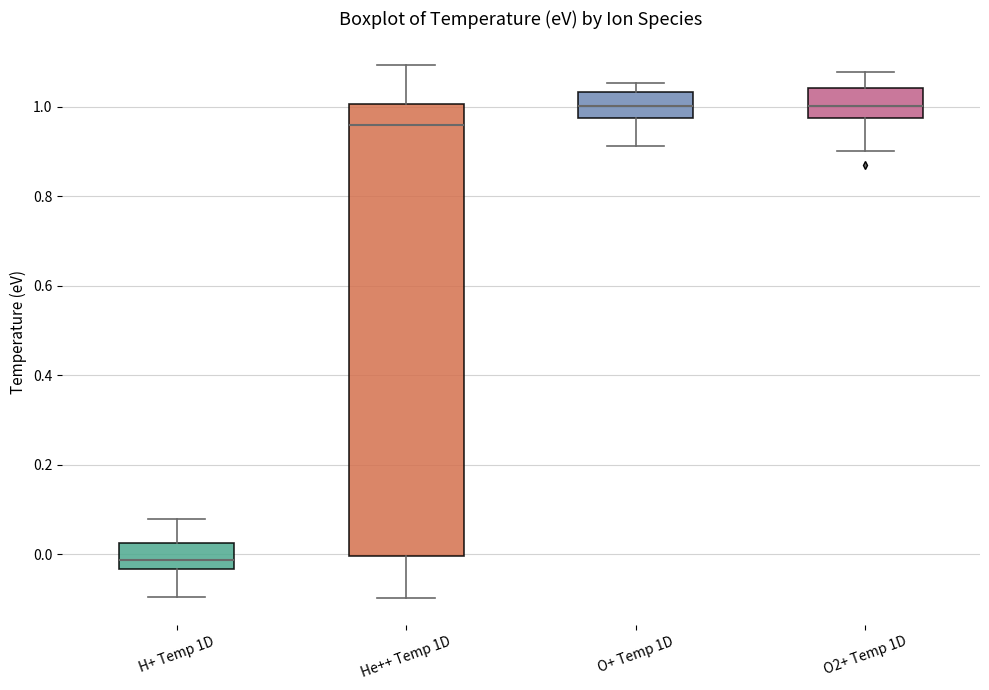

Where is the upper edge of the box for O+ Temp 1D on the y-axis? The values are not printed on the chart, so give them approximately, as read against the axis.

1.04